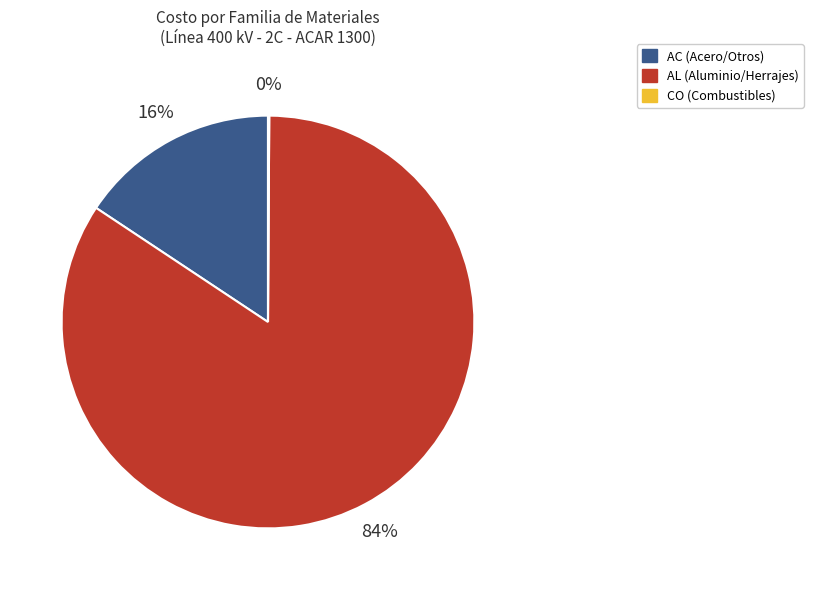

Is there any slice that represents more than half of the pie?

Yes